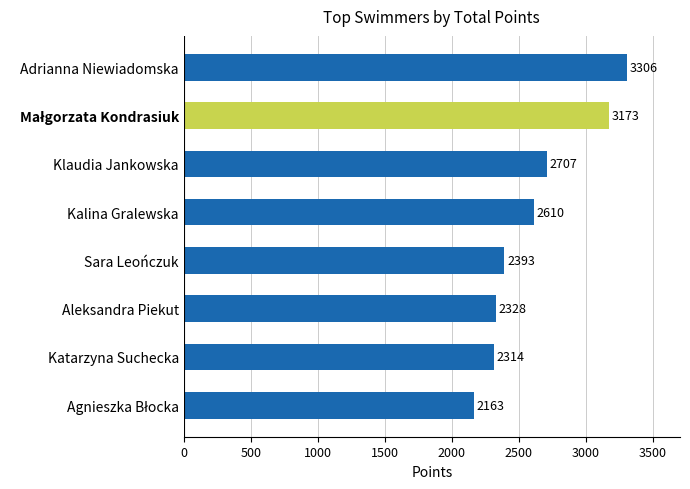

How many data points are less than 2610?

4